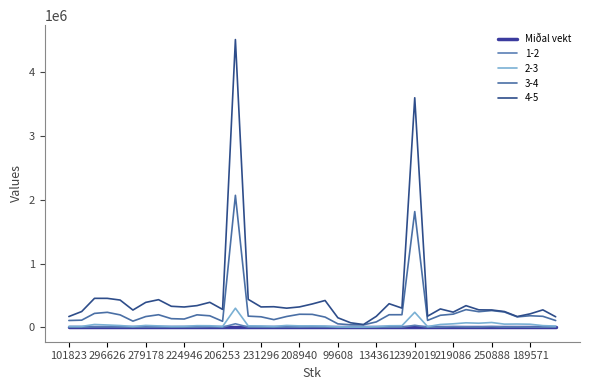

Does the chart have visible grid lines?

No